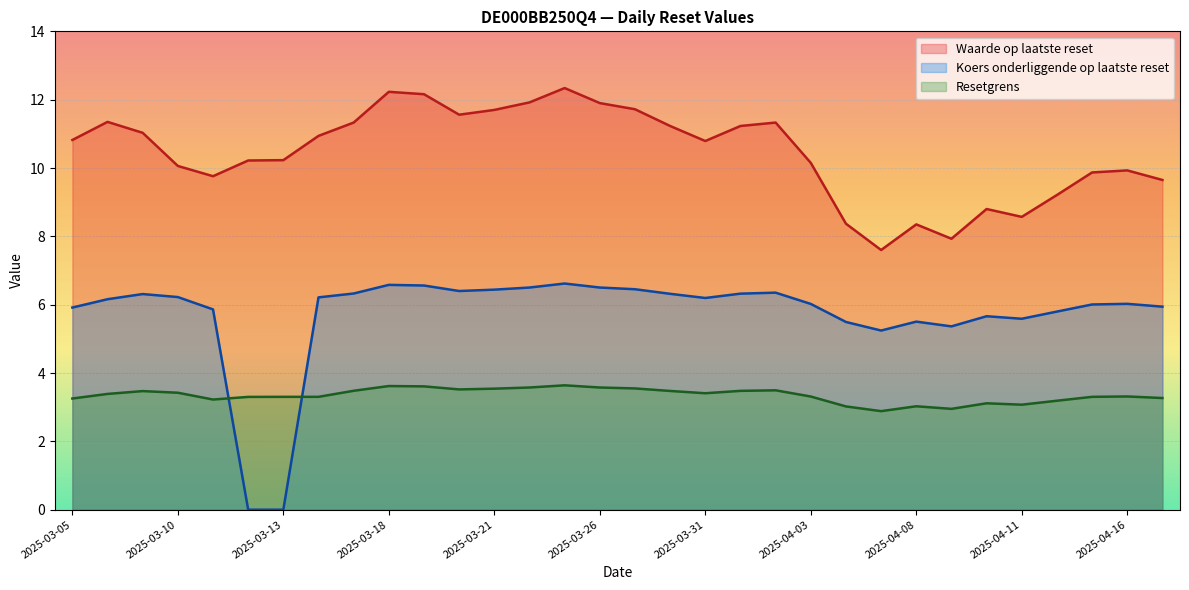

Which category has the lowest value in the Resetgrens series?

2025-04-07